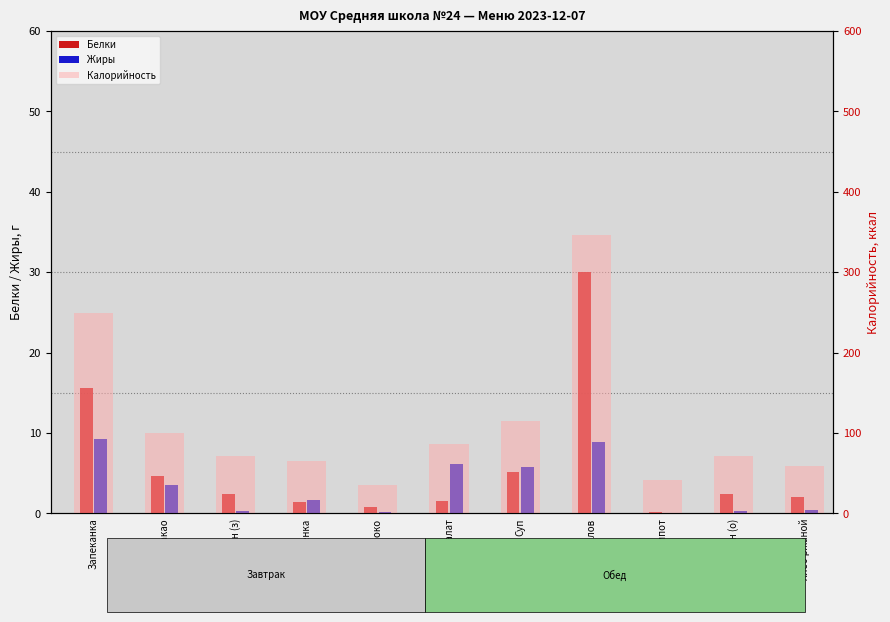

At how many categories does at least one series exceed 149?

2